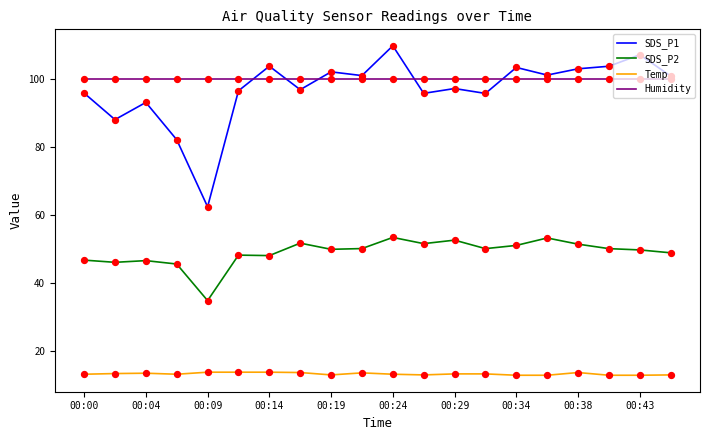

Which series has the largest range (max minus min)?

SDS_P1